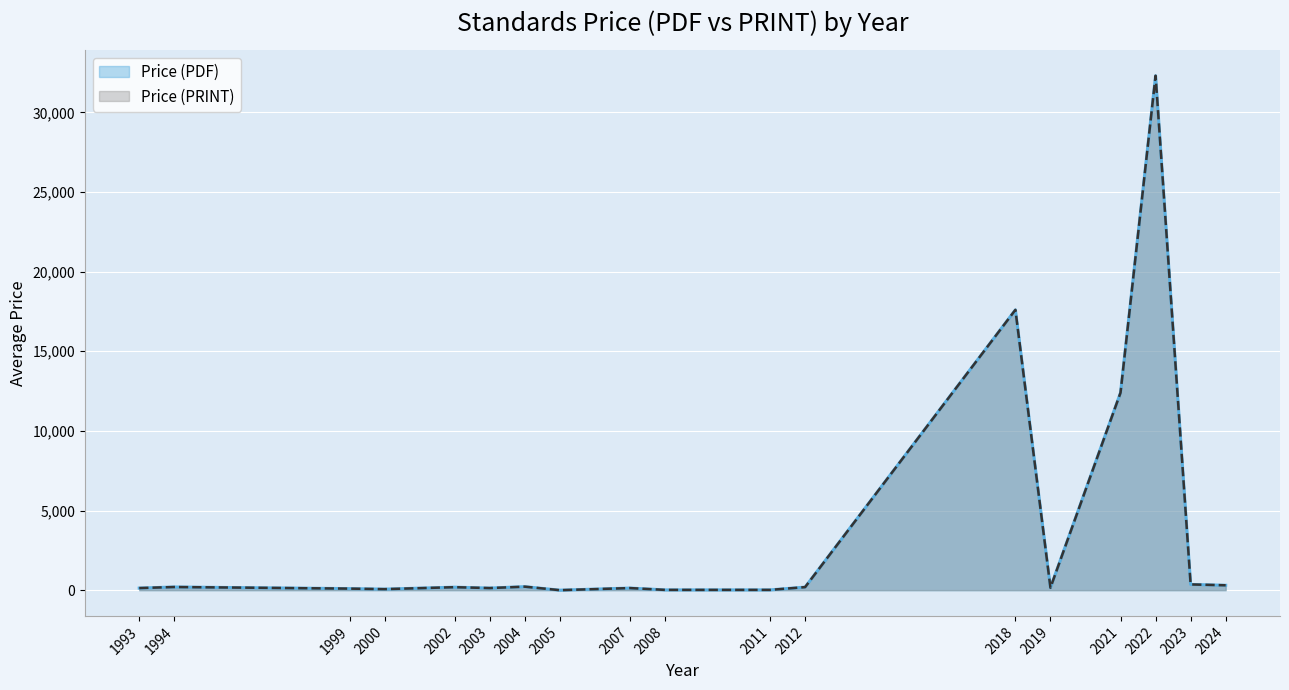

Between 1994 and 2005, which series saw the biggest shift?

Price (PDF)